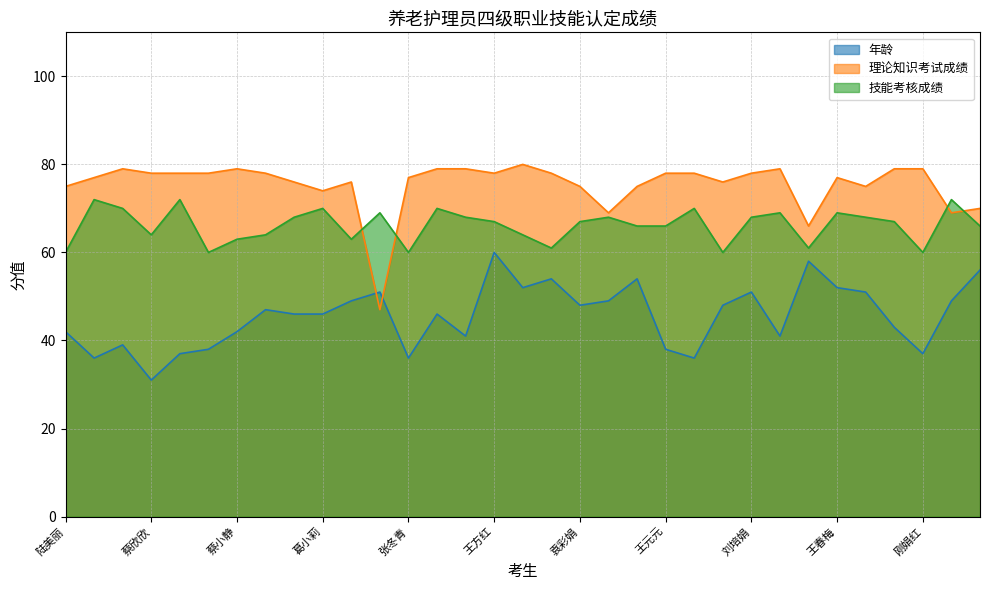

Is it true that 年龄 equals 48 at 陈利?

True